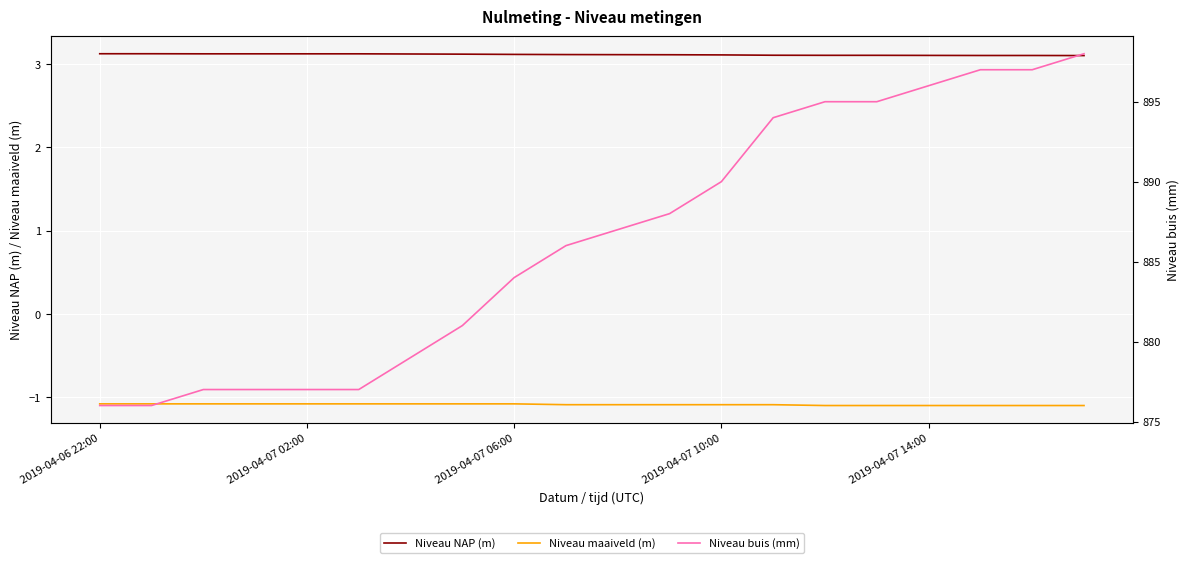

What is the total value across all series at 14?

897.0